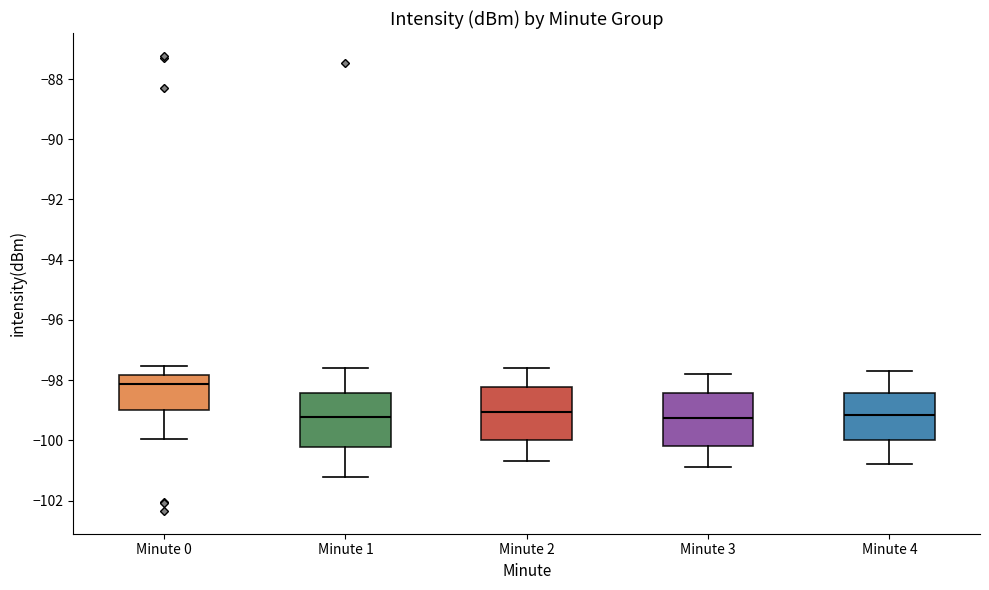

Which box has the highest median line?

Minute 0